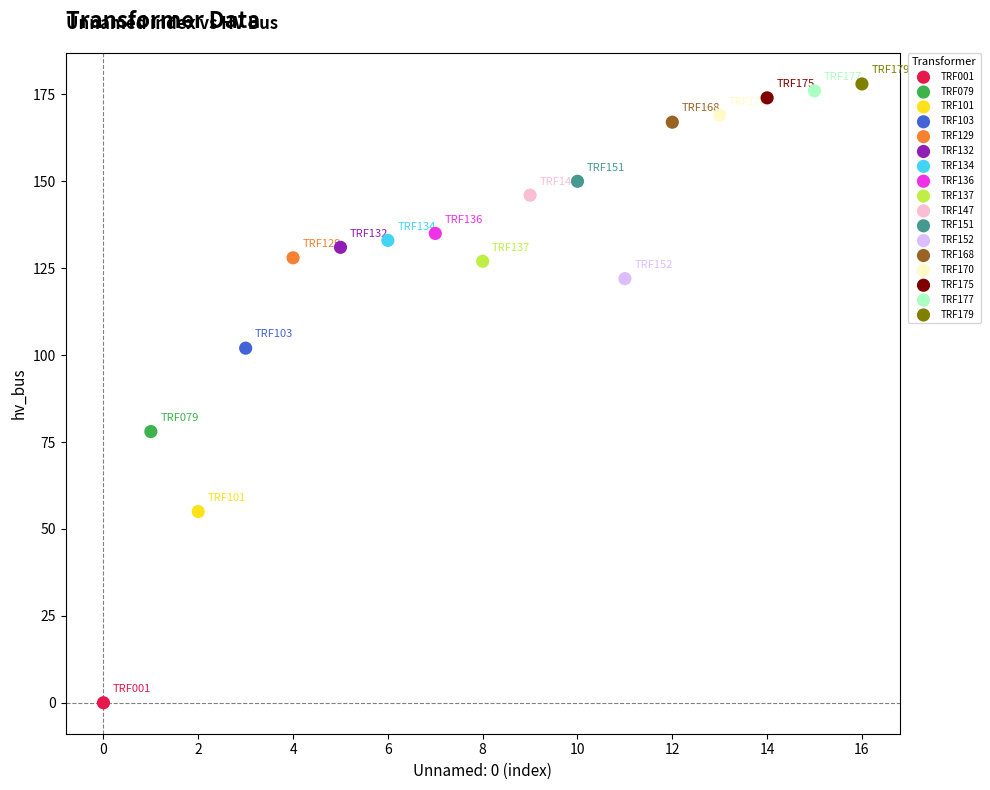

What are all the series names shown in the legend?

TRF001, TRF079, TRF101, TRF103, TRF129, TRF132, TRF134, TRF136, TRF137, TRF147, TRF151, TRF152, TRF168, TRF170, TRF175, TRF177, TRF179